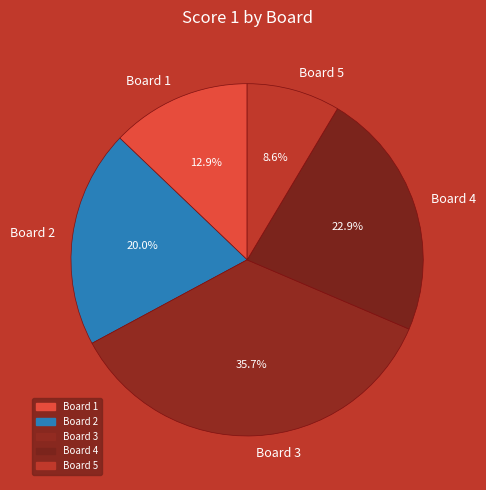

Which has a higher value, Board 1 or Board 4?

Board 4